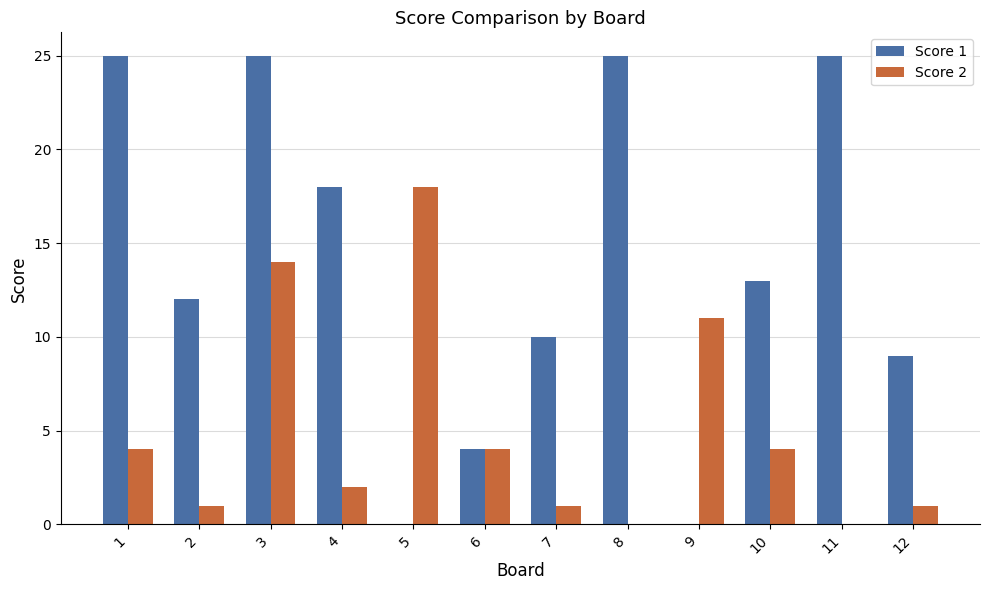

At which label does Score 2 reach its peak?

5